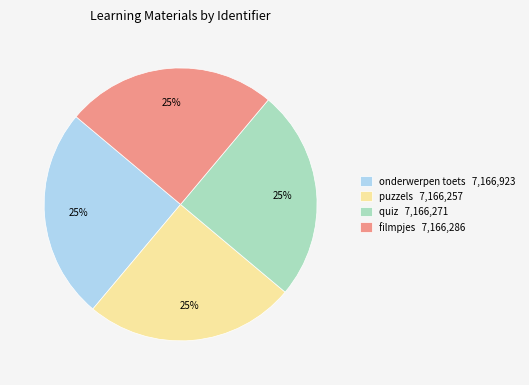

To the nearest percent, what portion does filmpjes represent?

25%